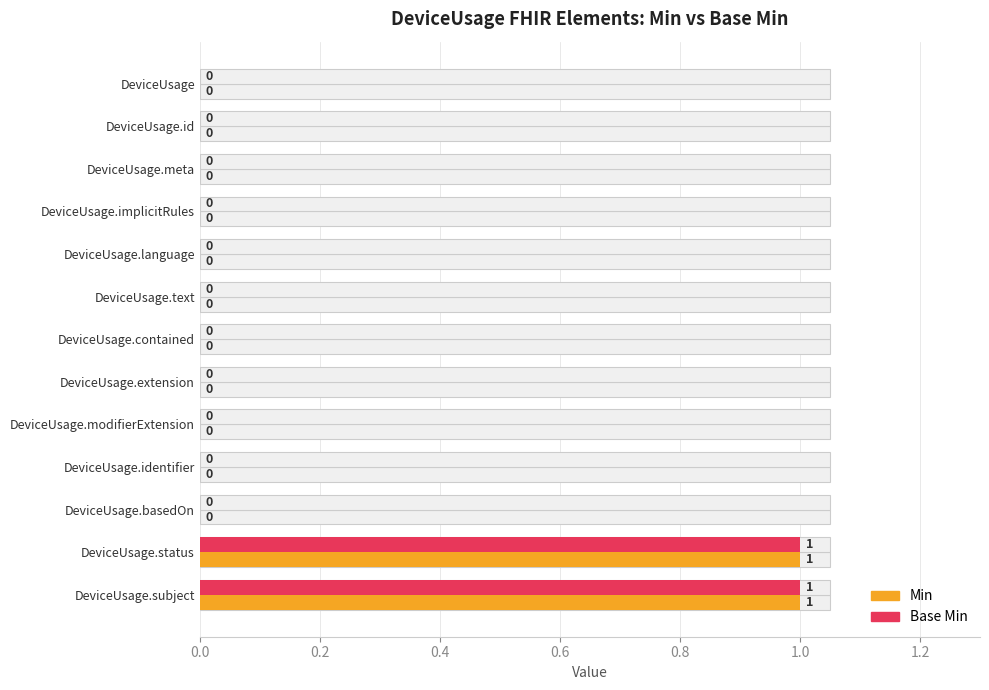

The value of Base Min at 1.4 is 1. True or false?

False